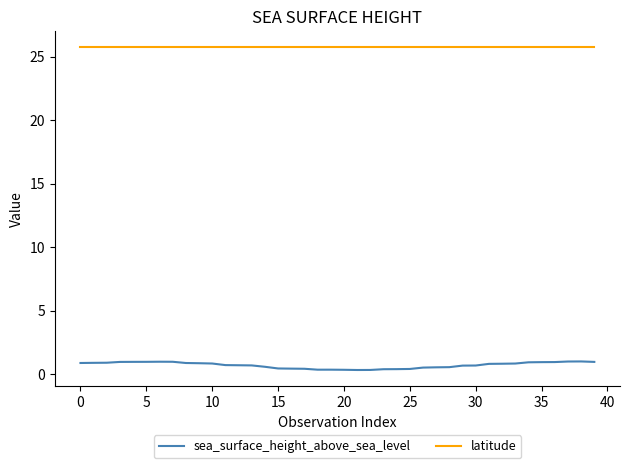

Which series has the largest range (max minus min)?

sea_surface_height_above_sea_level